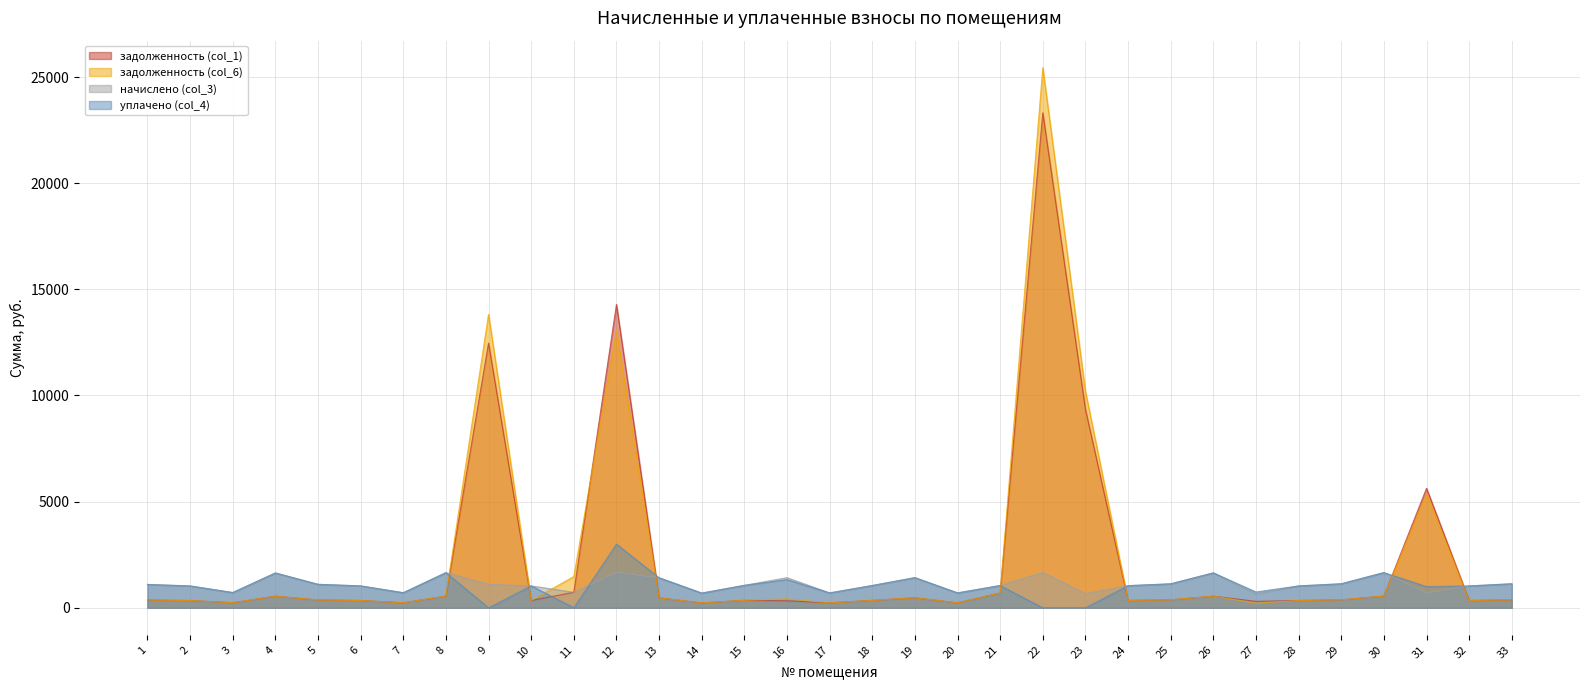

What is the total value across all series at 23?

20222.0